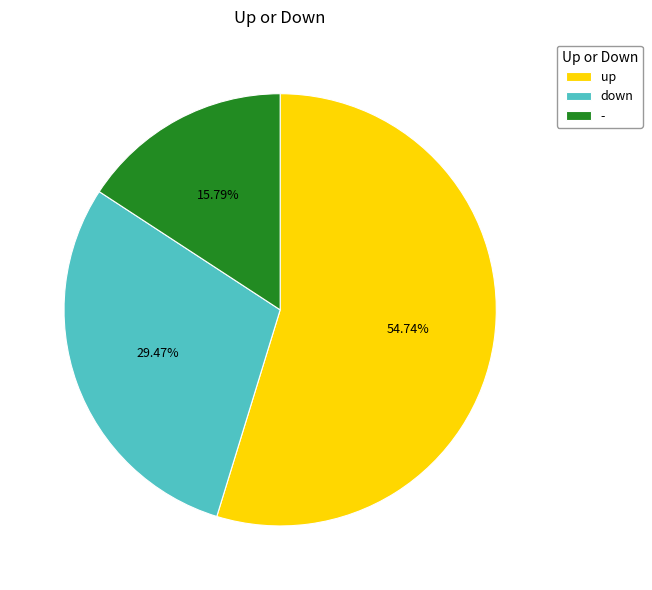

Between - and down, which is larger?

down